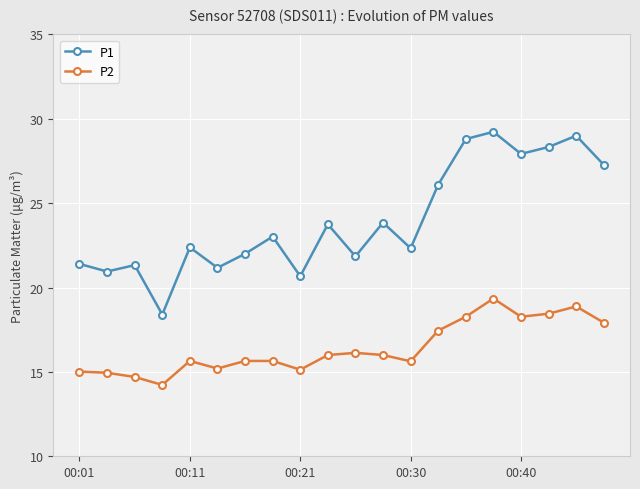

Which series has the largest range (max minus min)?

P1